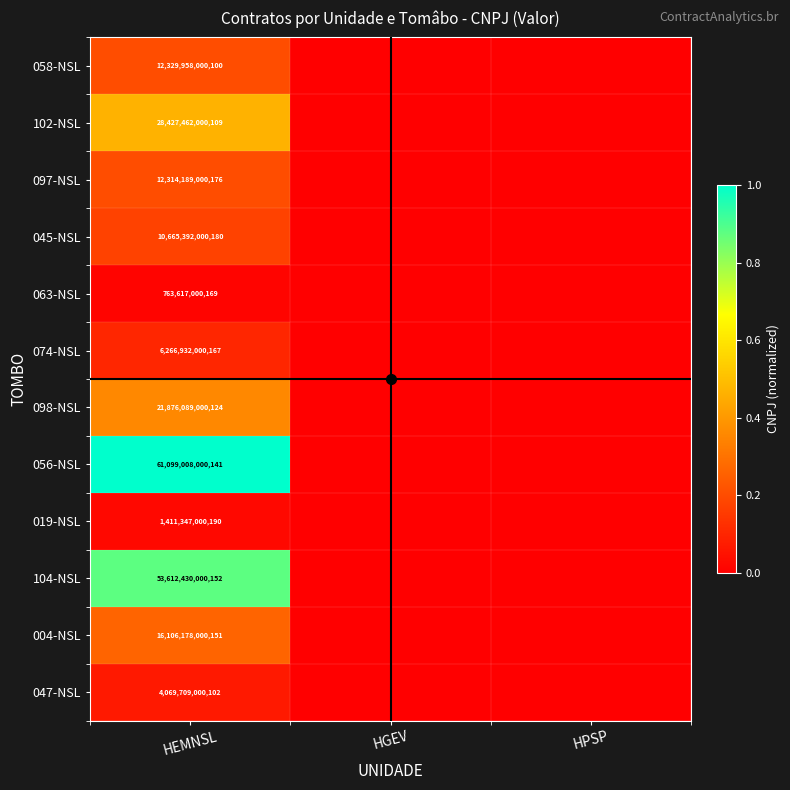

At HEMNSL, list the series in order from largest to smallest.

056-NSL, 104-NSL, 102-NSL, 098-NSL, 004-NSL, 058-NSL, 097-NSL, 045-NSL, 074-NSL, 047-NSL, 019-NSL, 063-NSL